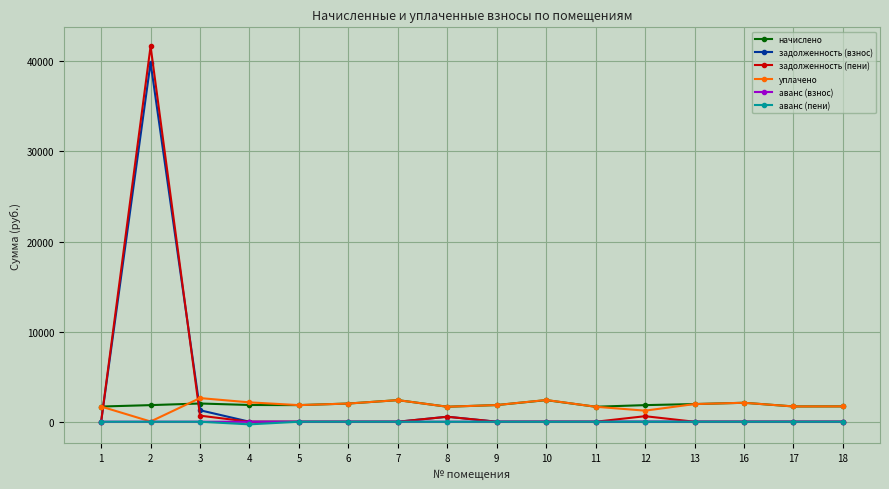

What are all the series names shown in the legend?

начислено, задолженность (взнос), задолженность (пени), уплачено, аванс (взнос), аванс (пени)